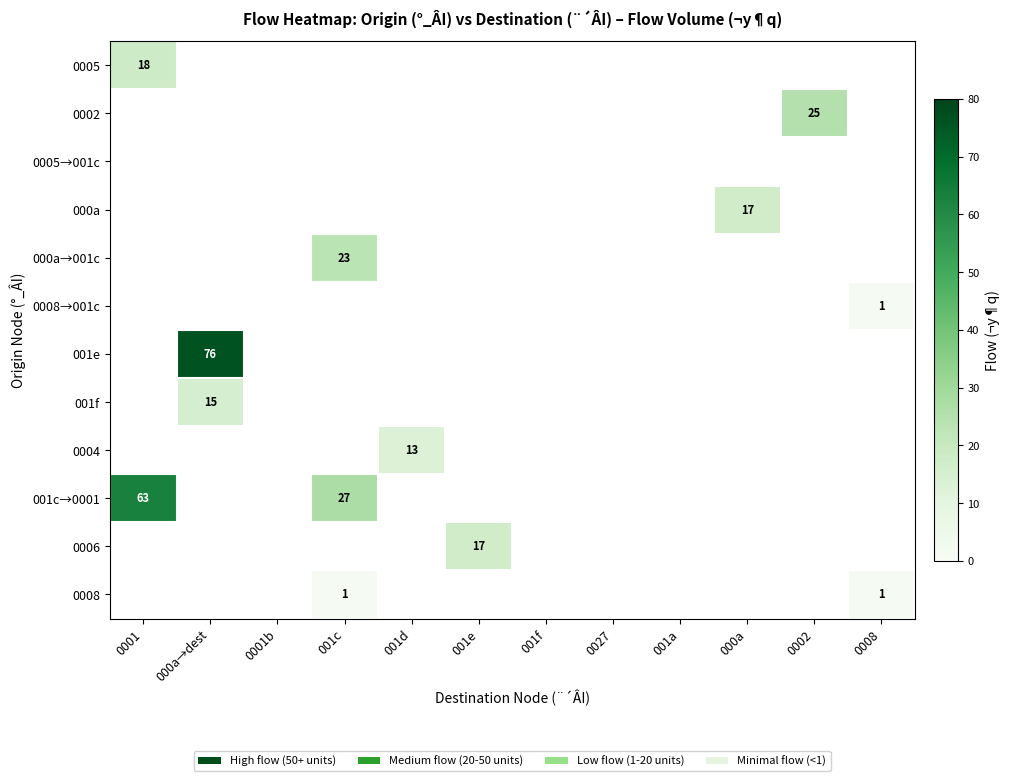

Is it true that 0004 equals 4 at 001d?

False